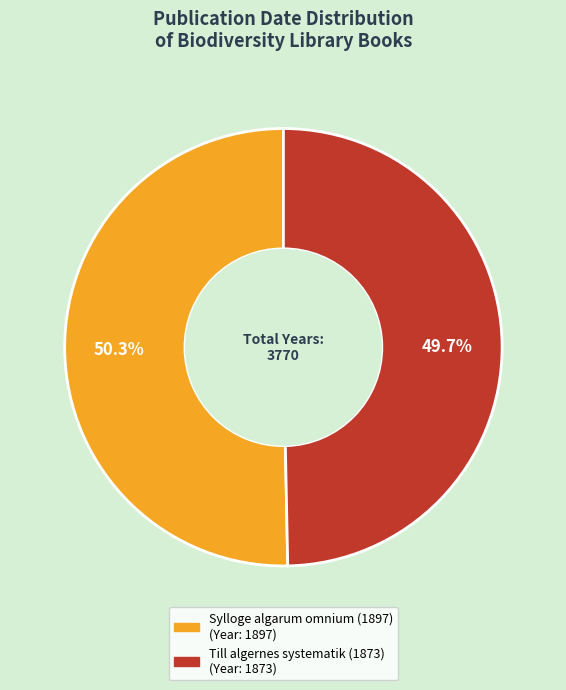

True or false: Till algernes systematik (1873) accounts for 50% of the total.

True